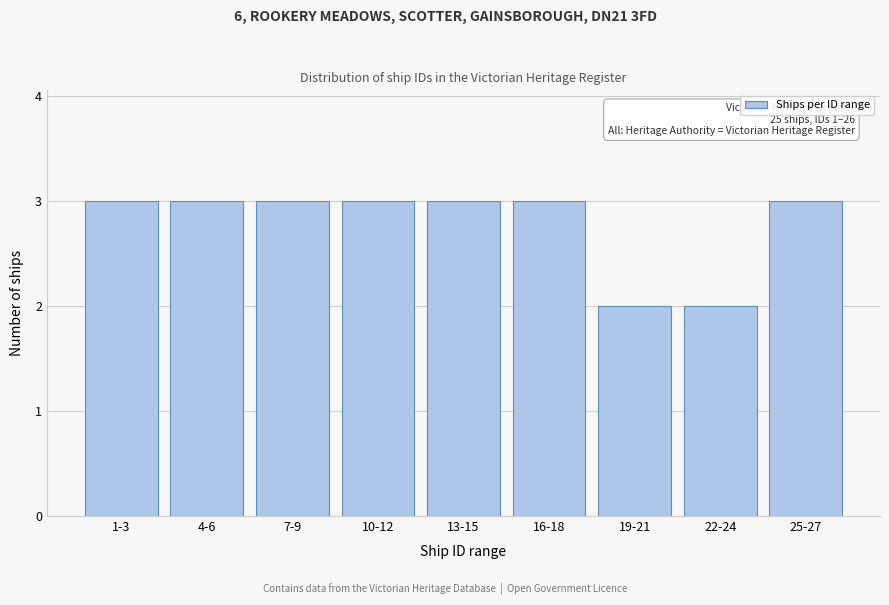

Reading left to right, extract all data points from this chart.

1-3=3	4-6=3	7-9=3	10-12=3	13-15=3	16-18=3	19-21=2	22-24=2	25-27=3